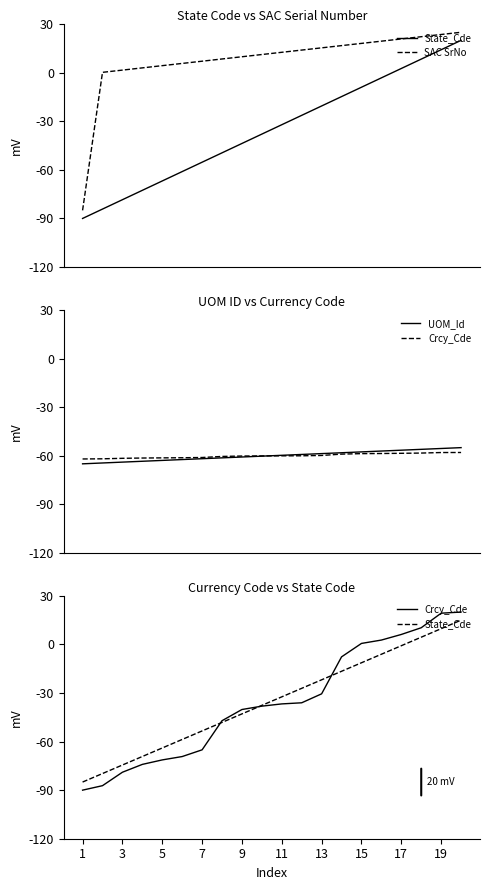

Which series has the widest spread of values?

SAC SrNo